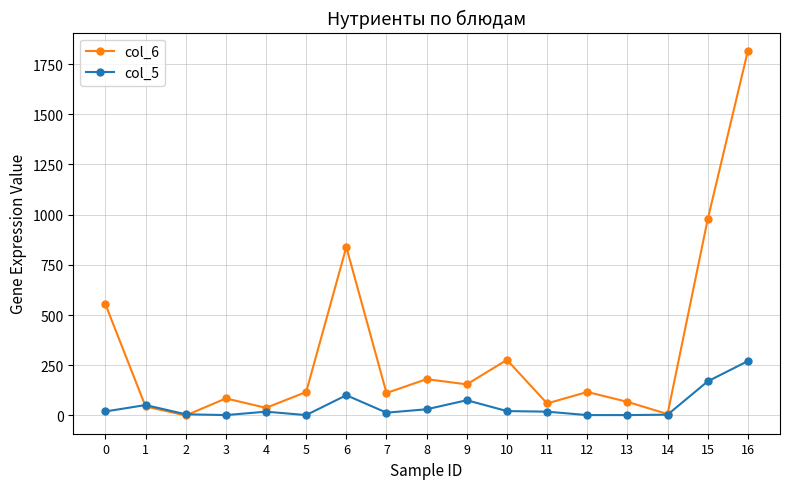

How many lines are shown in the chart?

2